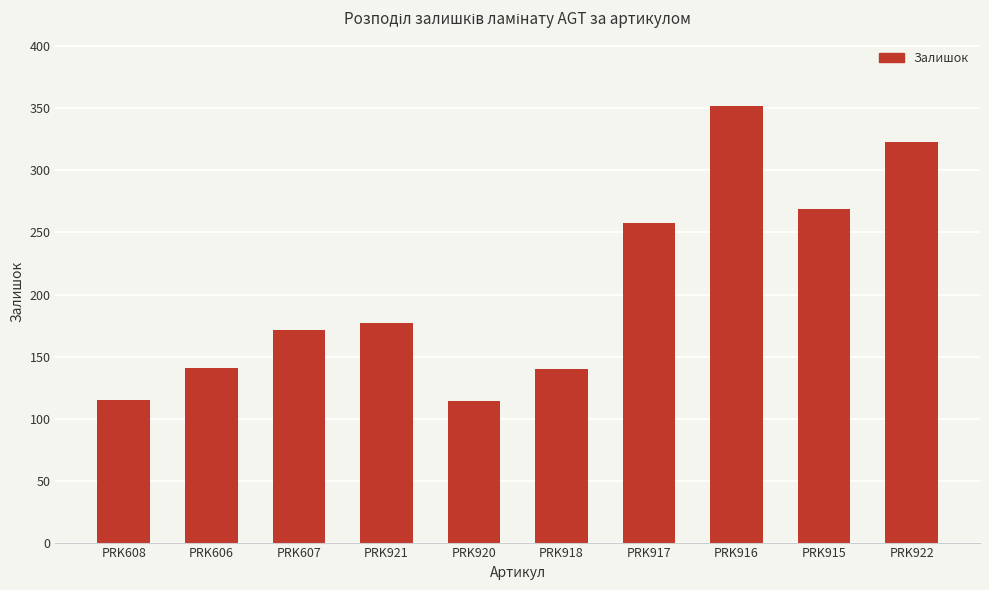

At which label is the value closest to 233?

PRK917